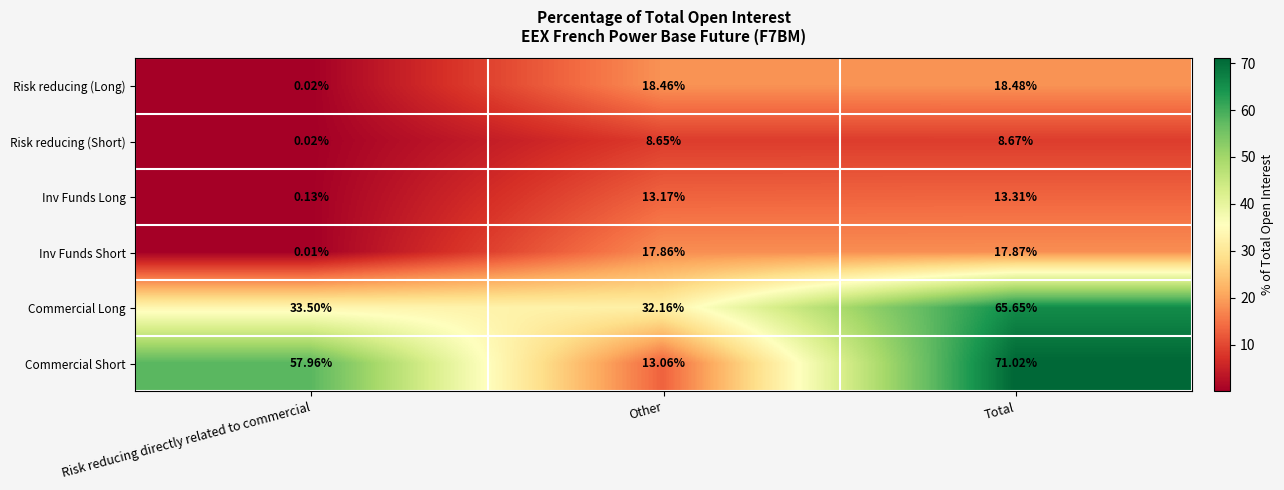

At Other, list the series in order from smallest to largest.

Risk reducing (Short), Commercial Short, Inv Funds Long, Inv Funds Short, Risk reducing (Long), Commercial Long